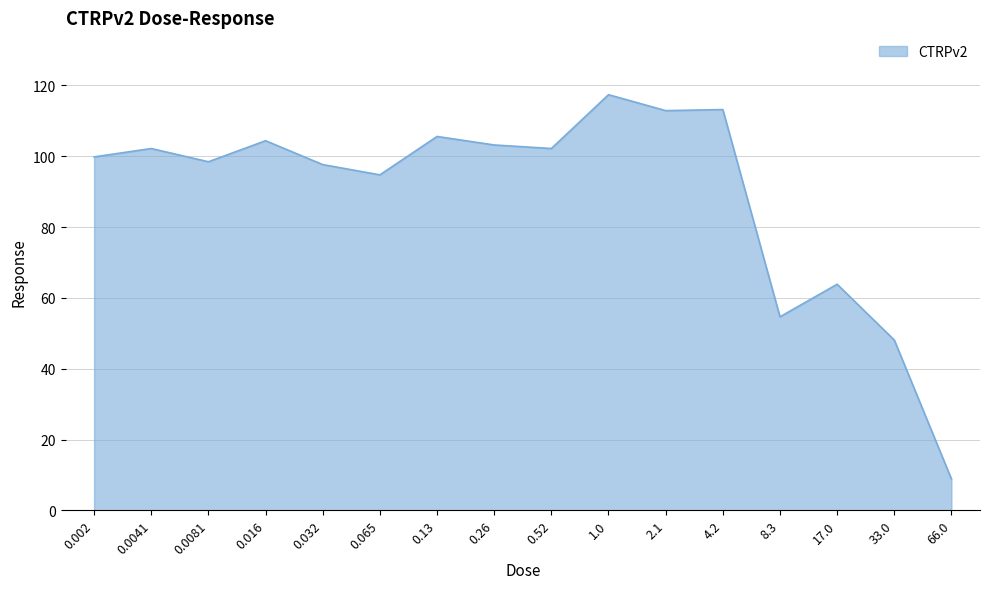

True or false: the data has more than 0 interior local peaks.

True